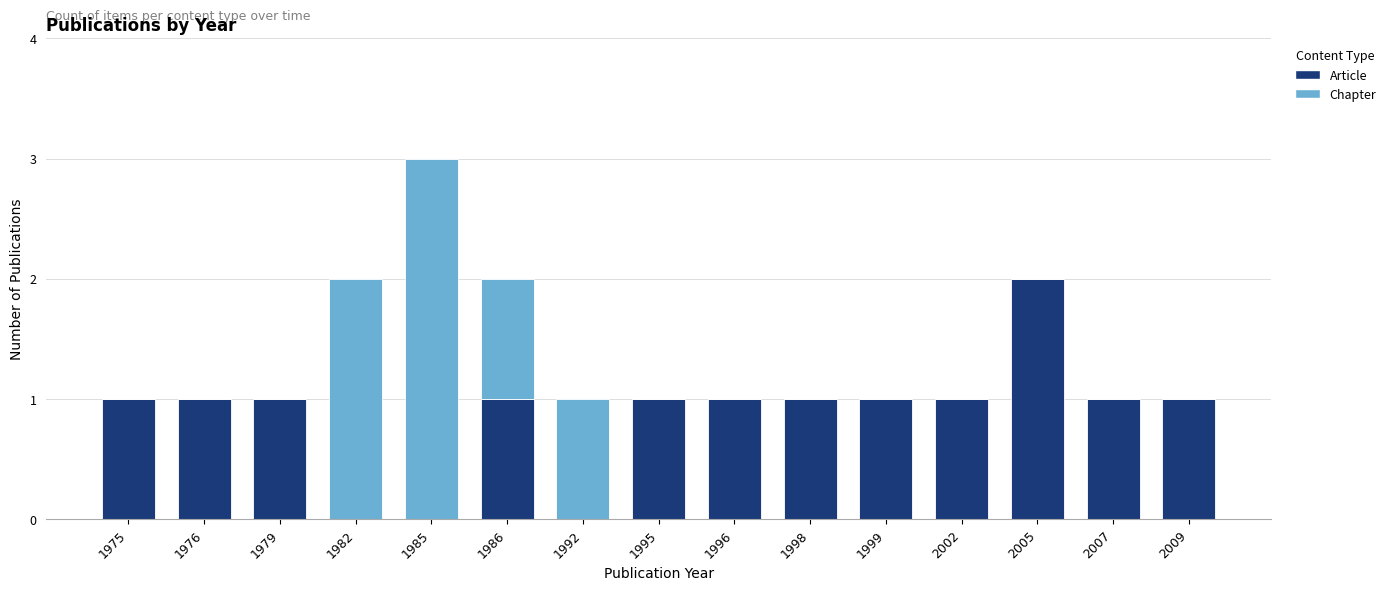

Reading left to right, transcribe the values for Article.

1975=1	1976=1	1979=1	1982=0	1985=0	1986=1	1992=0	1995=1	1996=1	1998=1	1999=1	2002=1	2005=2	2007=1	2009=1